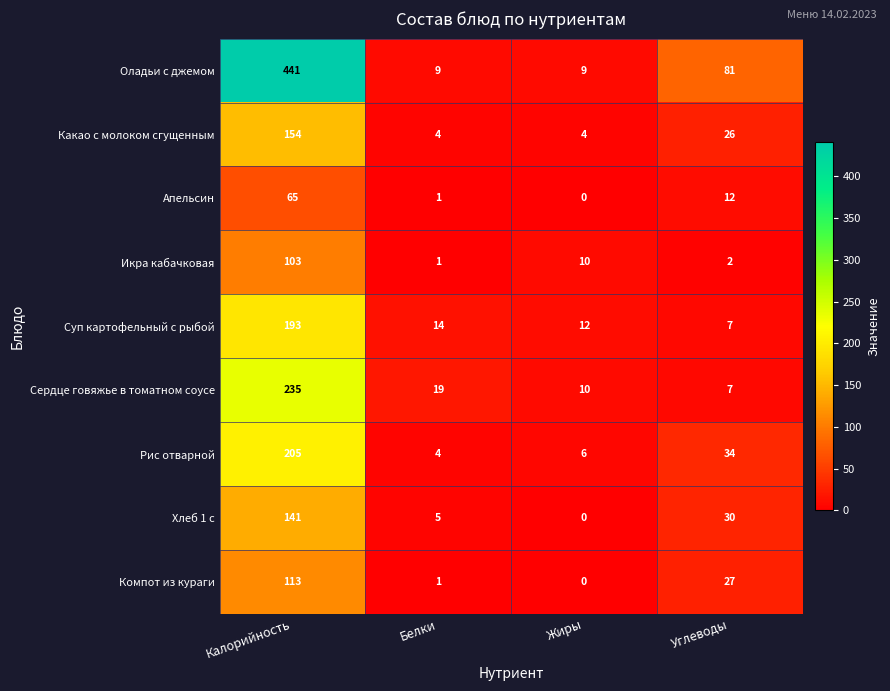

Is the value of Какао с молоком сгущенным at Жиры greater than the value of Оладьи с джемом at Углеводы?

No